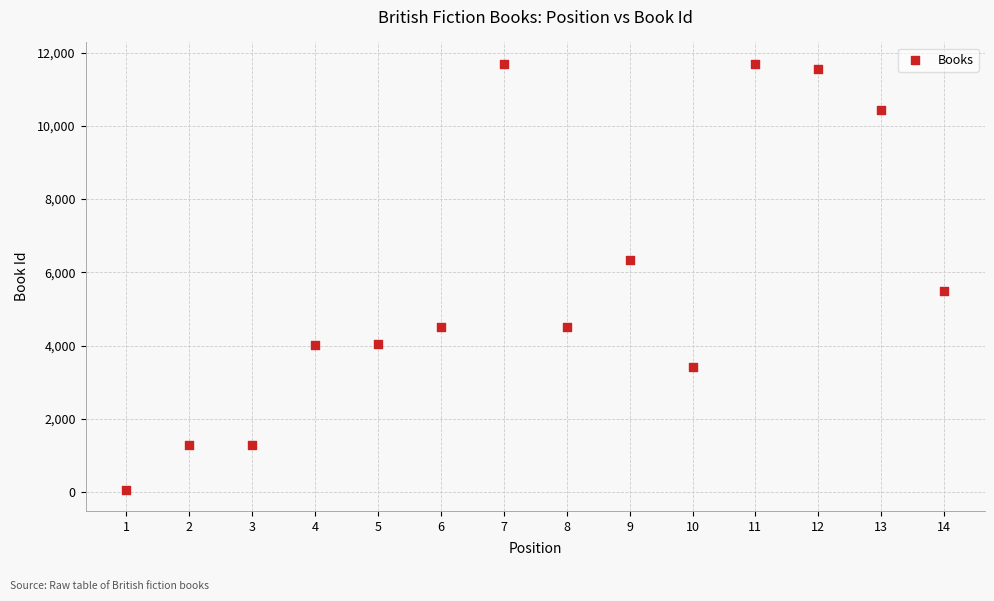

What is the range of X values (max minus min)?

13